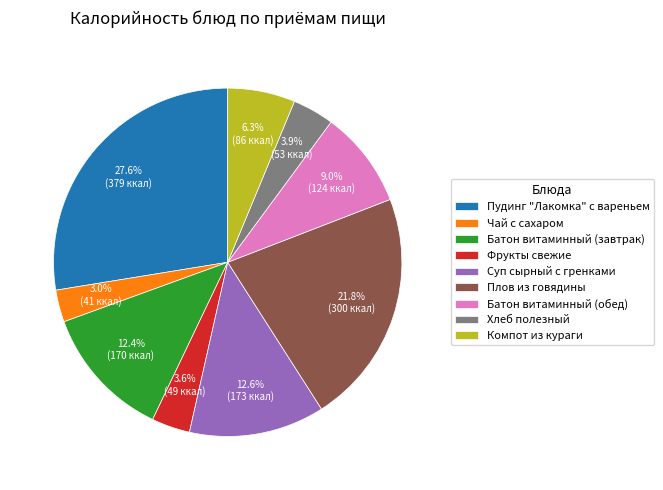

To the nearest percent, what portion does Хлеб полезный represent?

4%